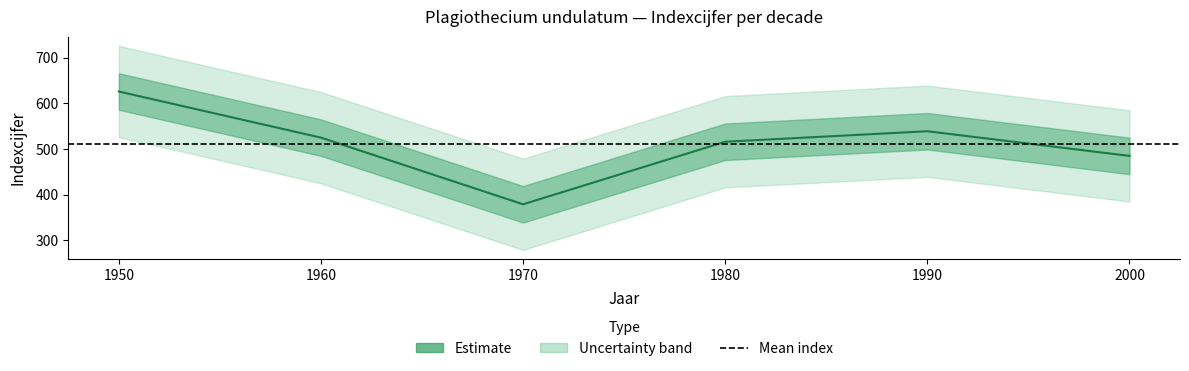

Is it true that the value at 2000 is 318?

False